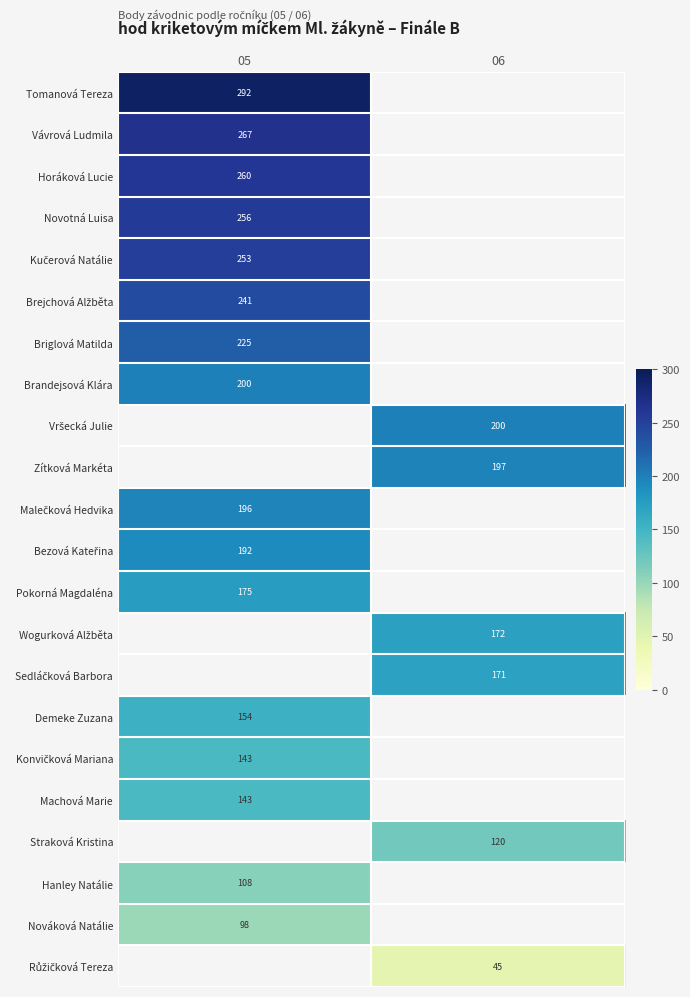

The value of Brandejsová Klára at 05 is 200. True or false?

True